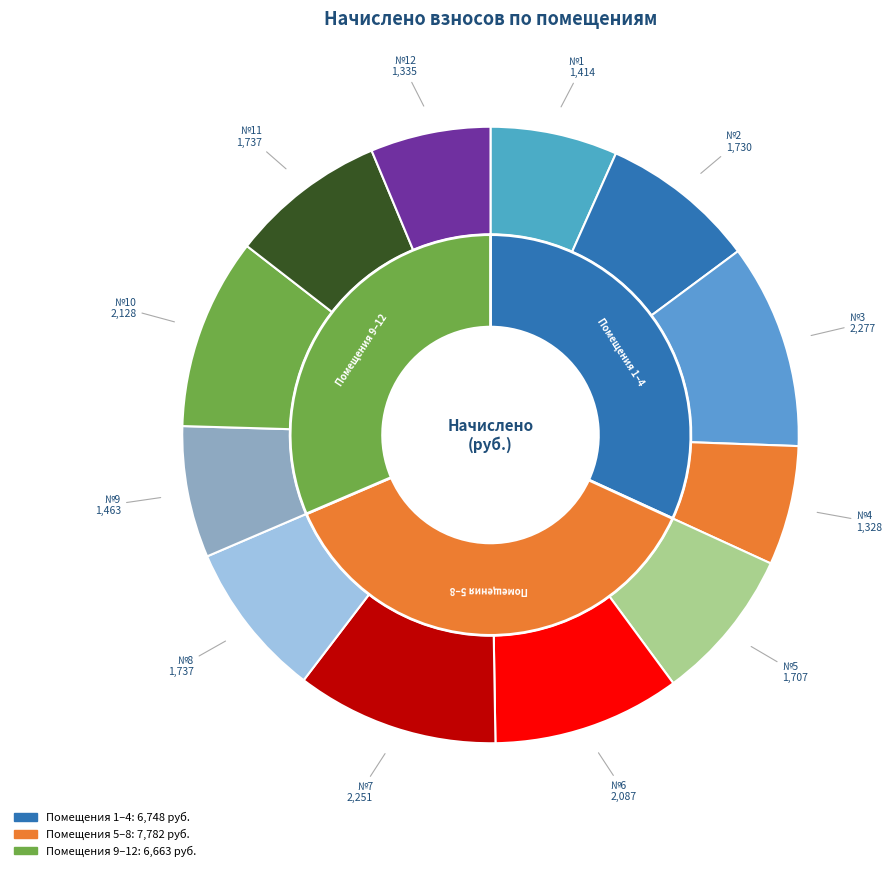

What is the change in value from 3 to 12?

-941.2